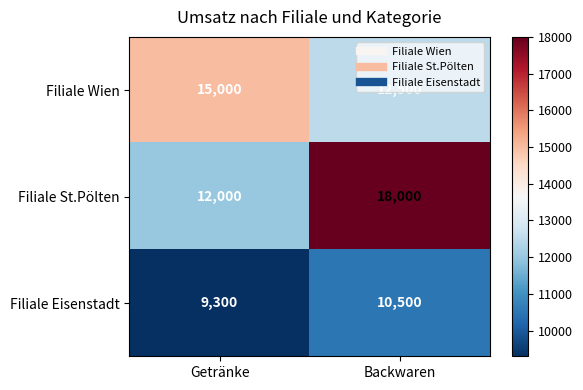

At which label is Filiale Eisenstadt closest to 9900?

Getränke